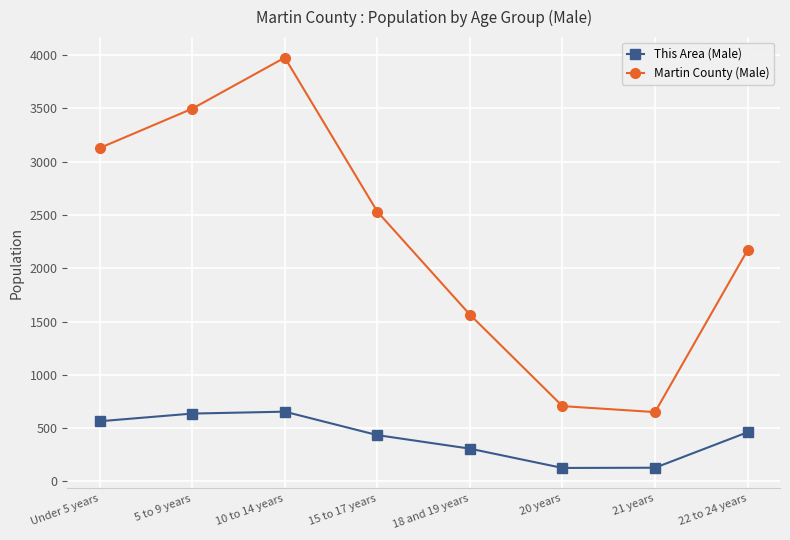

True or false: Martin County (Male) and This Area (Male) intersect in this chart.

False